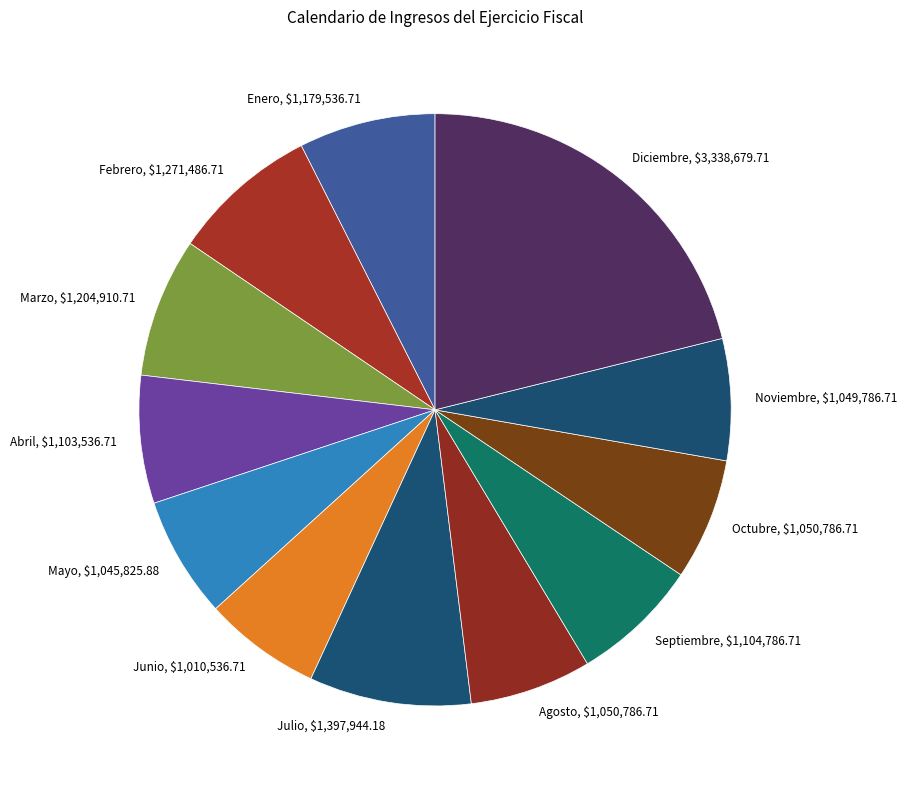

Which has a higher value, Diciembre or Junio?

Diciembre